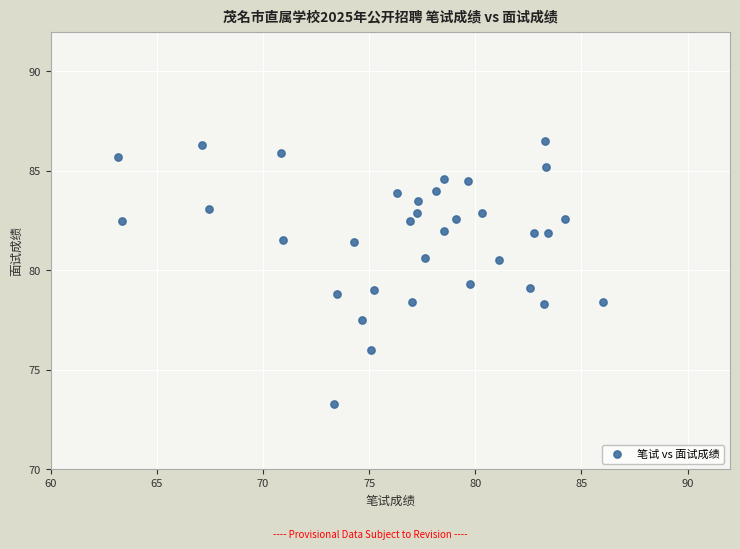

What is the range of Y values (max minus min)?

13.2